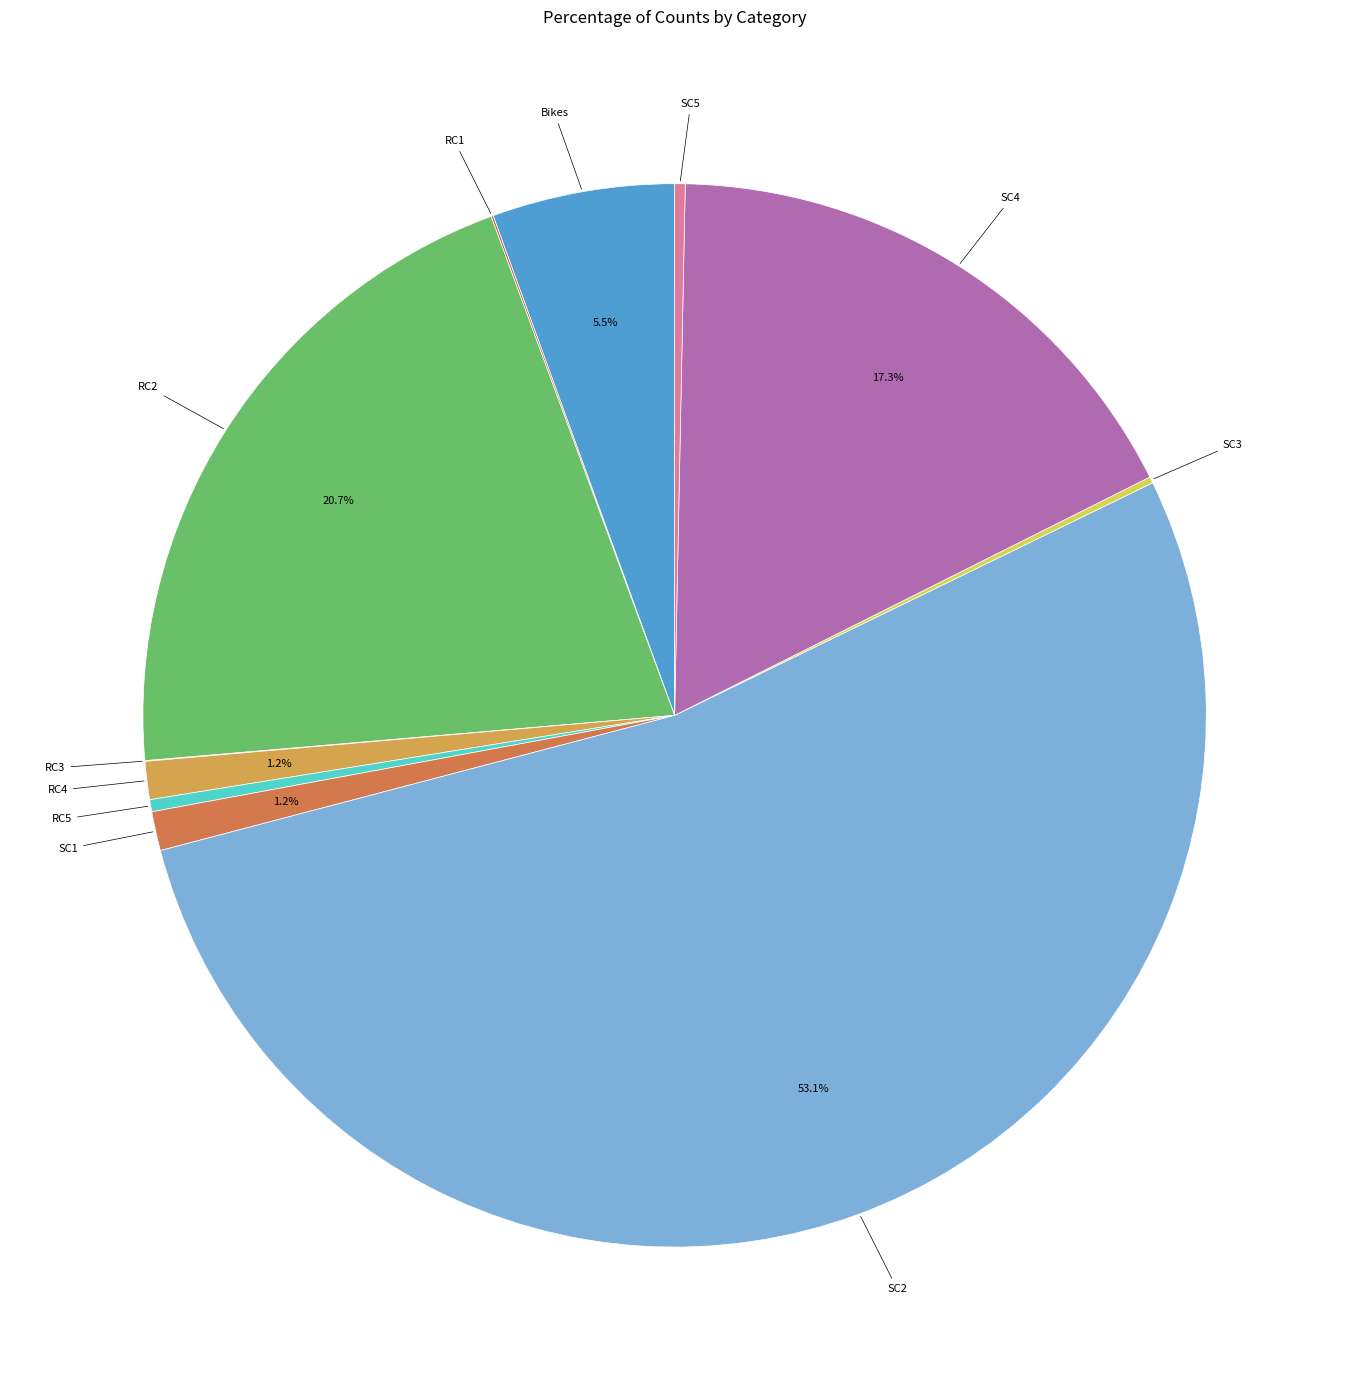

To the nearest percent, what portion does SC4 represent?

17%